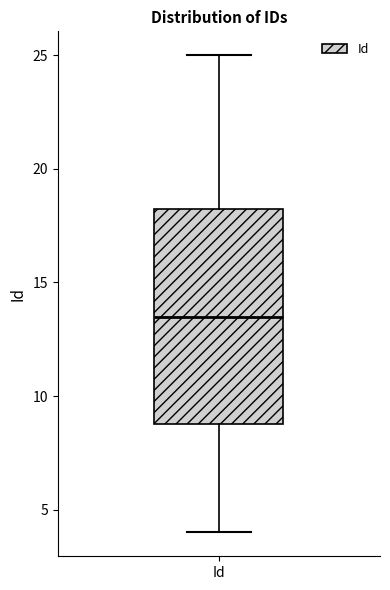

Where does the median line of the box for Id sit on the y-axis? The values are not printed on the chart, so give them approximately, as read against the axis.

13.5